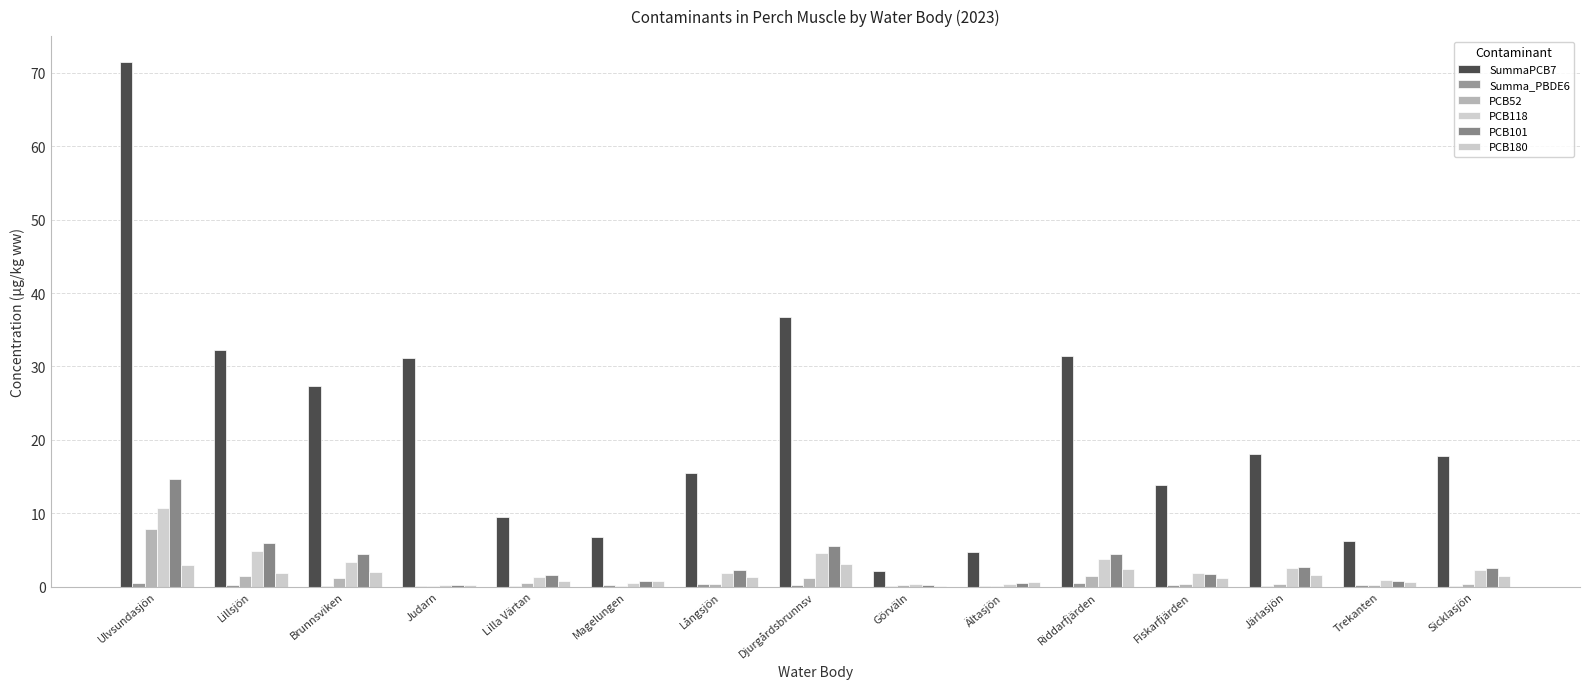

Rank the series at Fiskarfjärden from lowest to highest value.

Summa_PBDE6, PCB52, PCB180, PCB101, PCB118, SummaPCB7